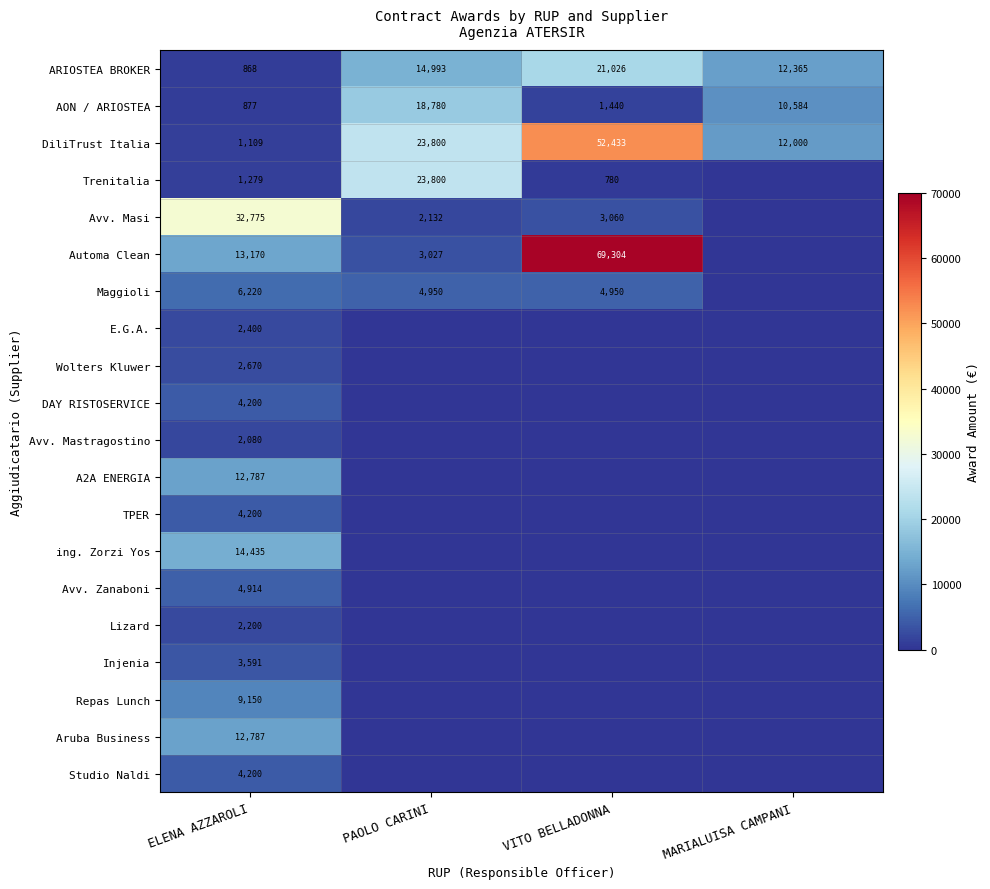

True or false: Aruba Business has a value of 12787 at ELENA AZZAROLI.

True